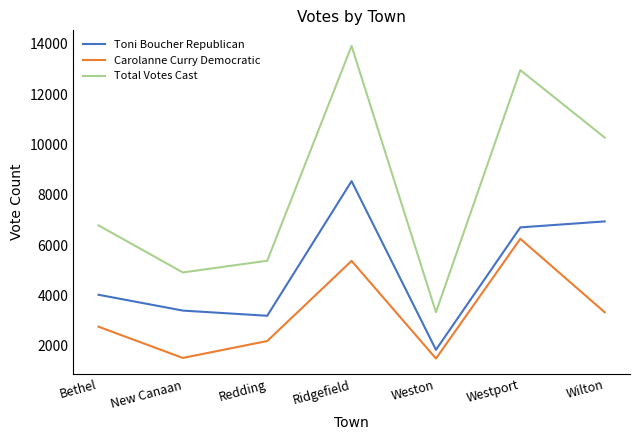

How many values in the Total Votes Cast series are below 6782?

3